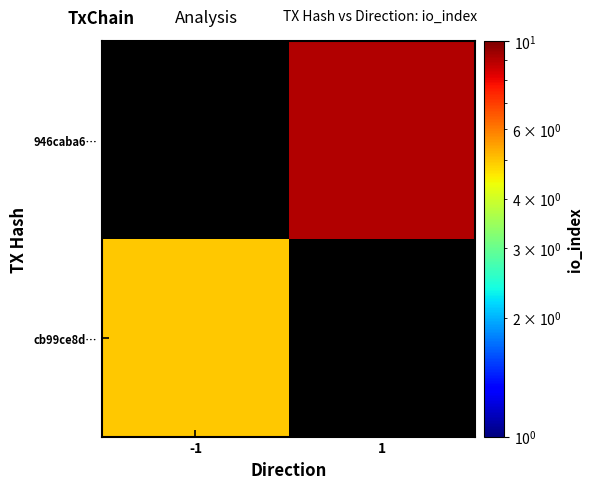

At which category is the sum across all series the highest?

1